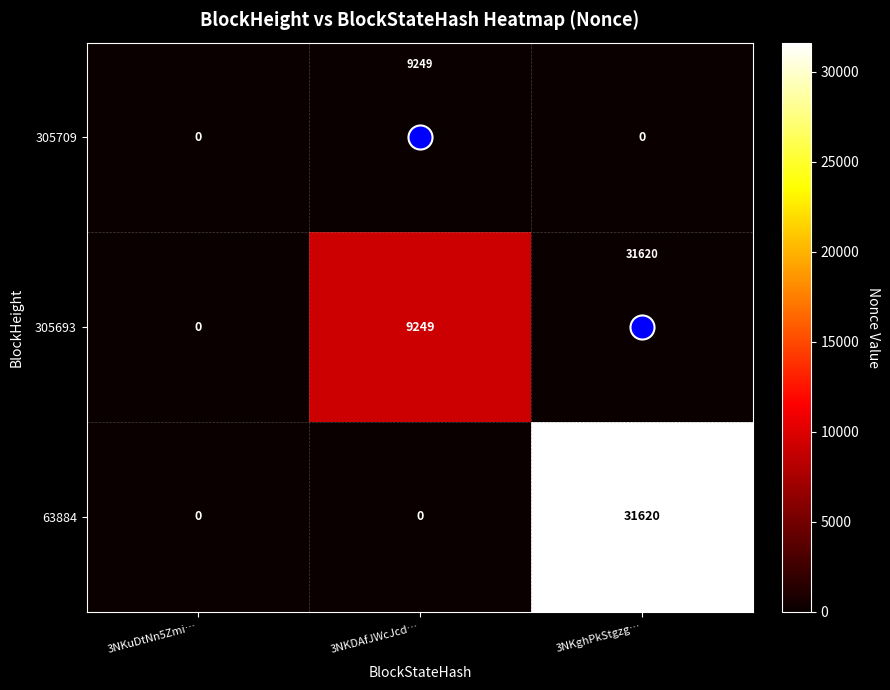

Which series has the largest range (max minus min)?

63884